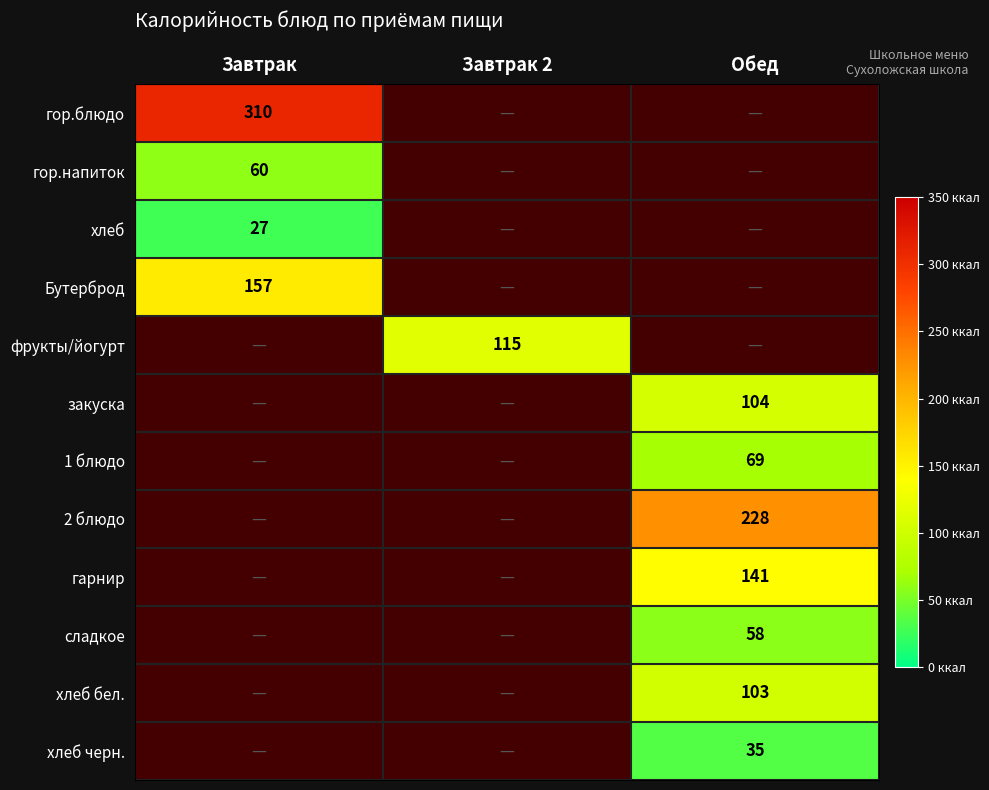

Is it true that Бутерброд equals 157 at Завтрак?

True